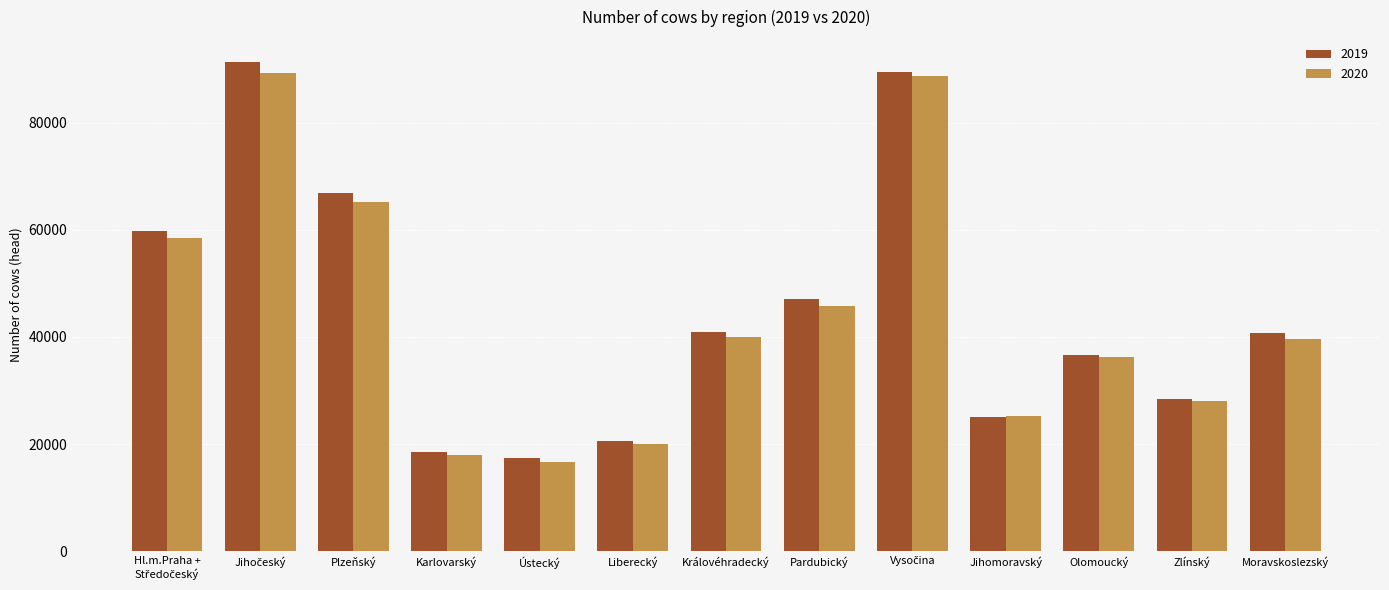

What is the minimum value shown in the chart?

16729